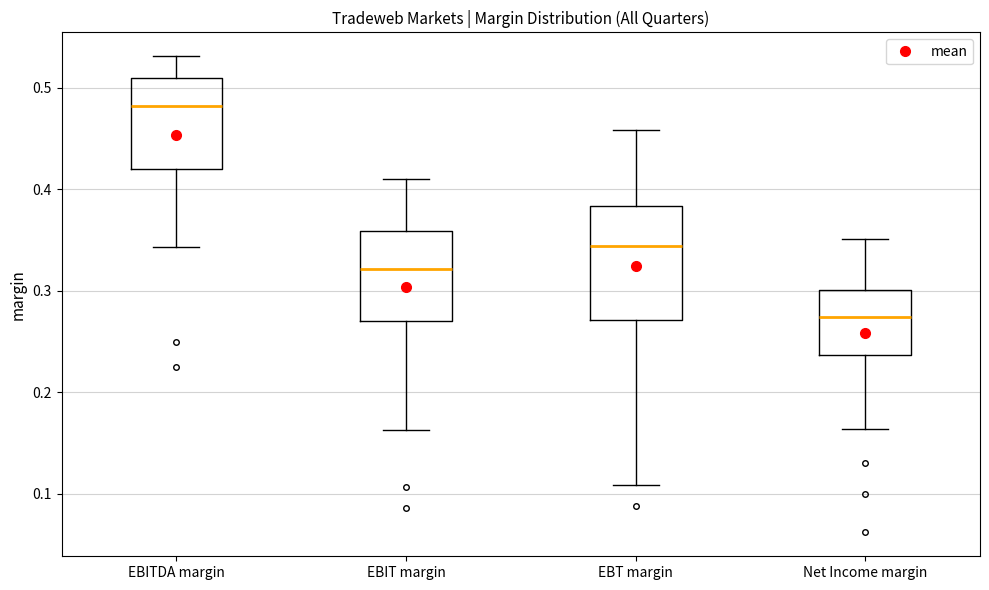

Which box is the tallest, from its lower edge to its upper edge?

EBT margin